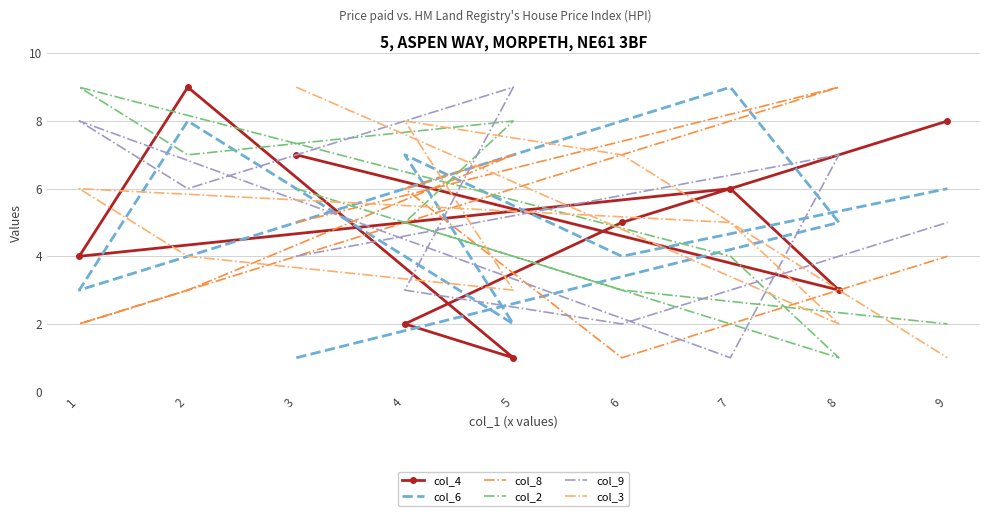

List the labels in order of col_3 value, smallest first.

9, 8, 5, 2, 7, 1, 6, 4, 3